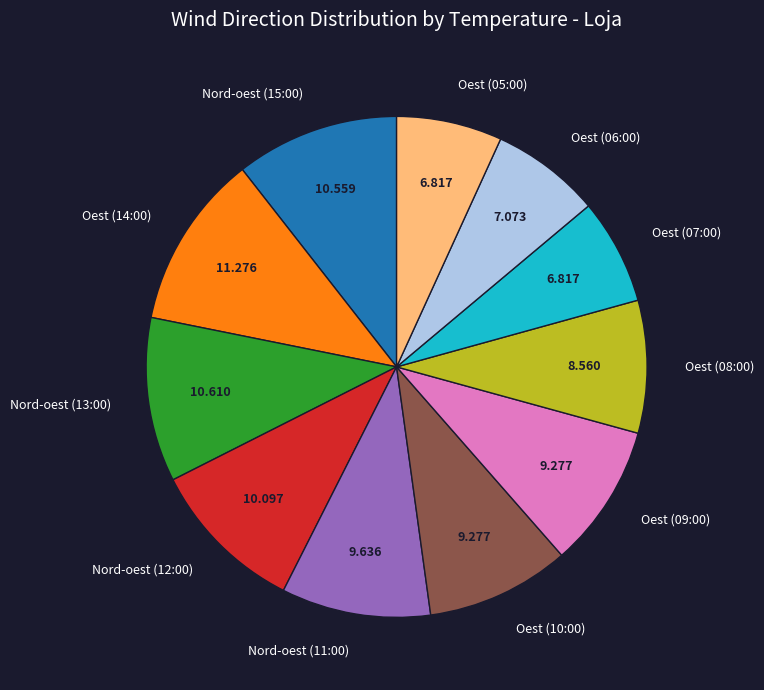

Does Oest (14:00) account for over 50% of the chart?

No